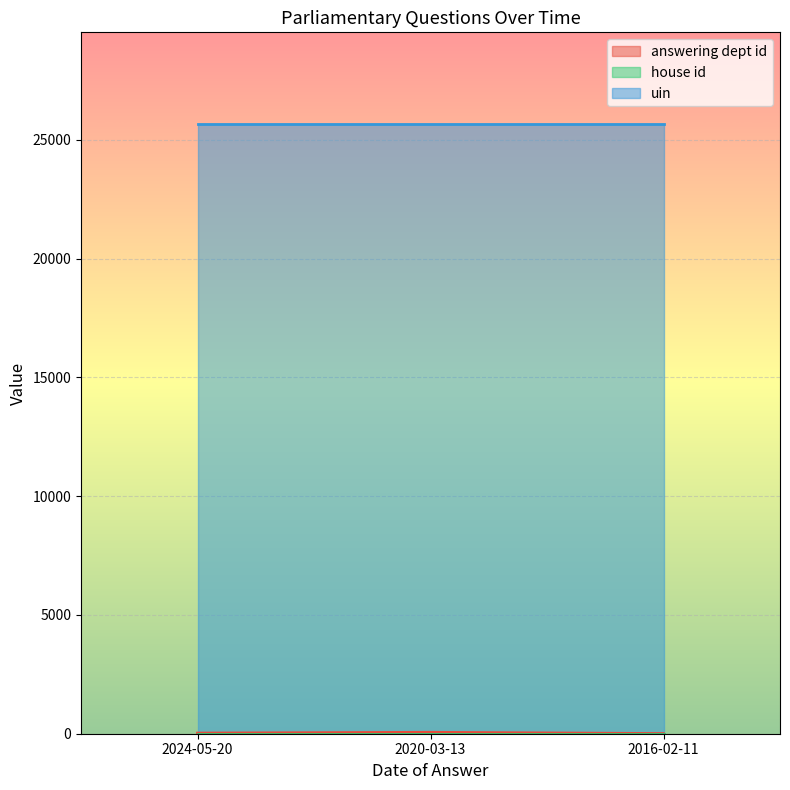

Reading left to right, extract all data points from this chart.

answering dept id: 27	60	7
house id: 1	1	1
uin: 25672	25672	25672